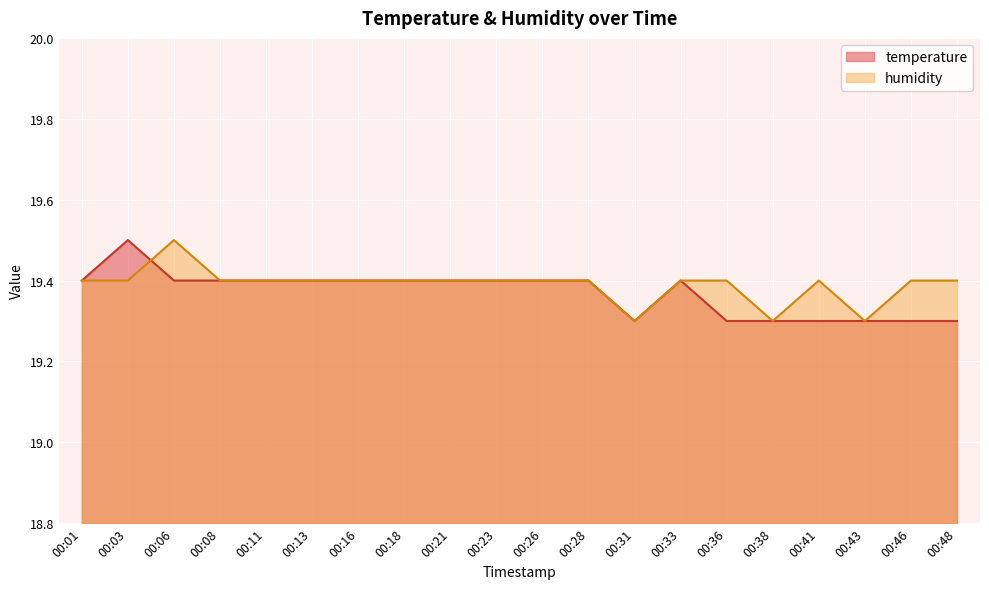

At 00:01, list the series in order from largest to smallest.

temperature, humidity